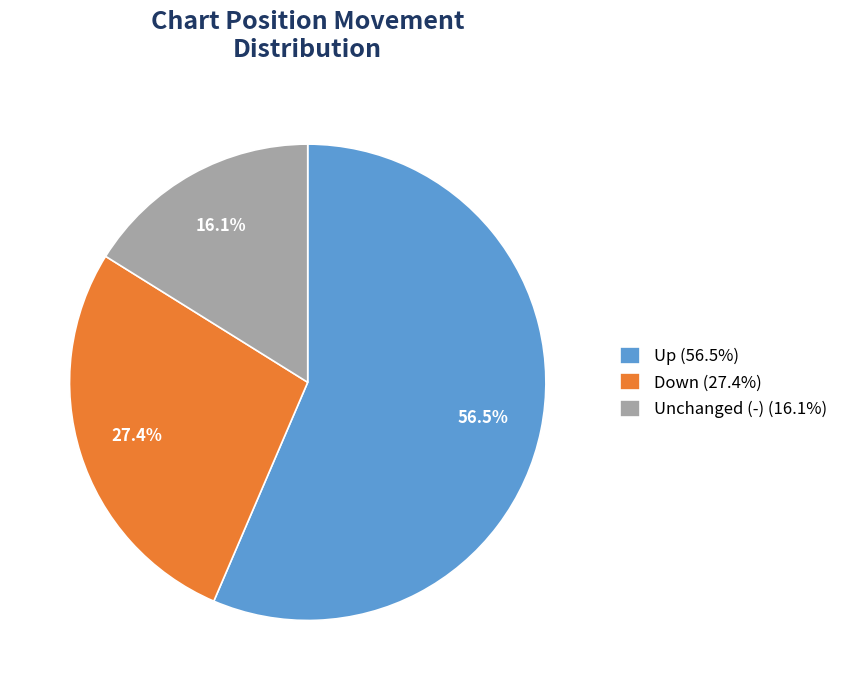

What is the ratio of the value at Unchanged (-) (16.1%) to the value at Down (27.4%)?

0.6